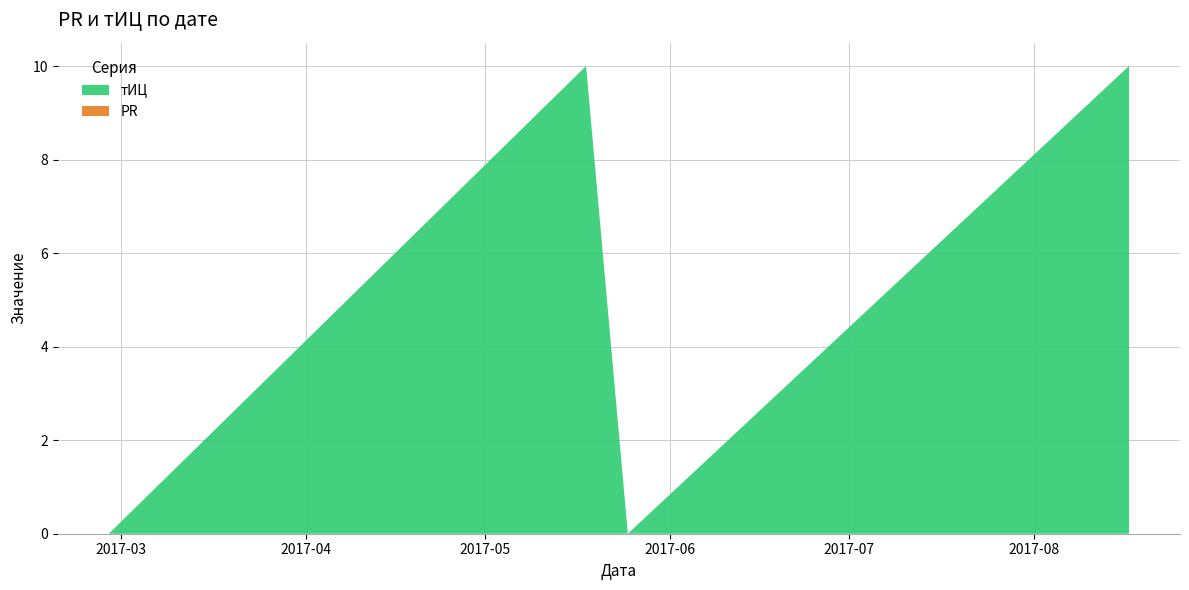

Reading left to right, extract all data points from this chart.

тИЦ: 2017-02-27=0	2017-05-18=10	2017-05-25=0	2017-08-17=10
PR: 2017-02-27=0	2017-05-18=0	2017-05-25=0	2017-08-17=0